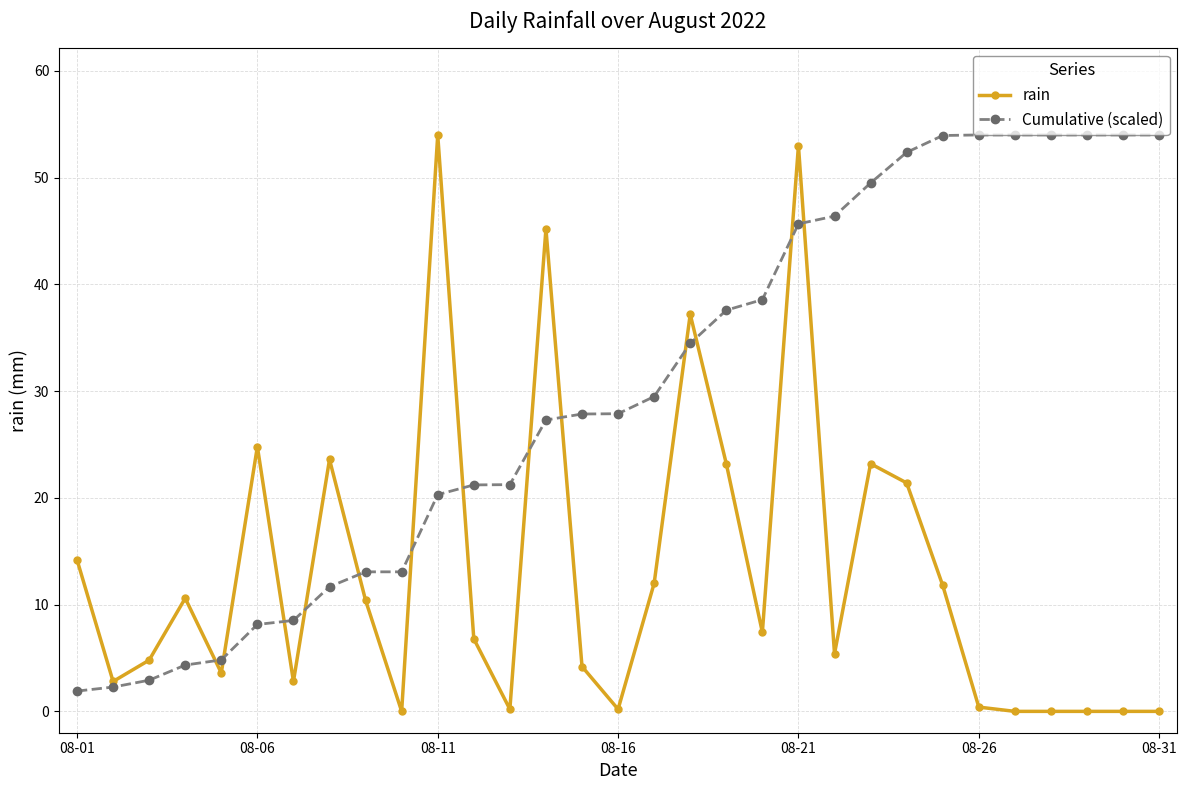

What is the lowest value of the Cumulative (scaled) series?

1.9